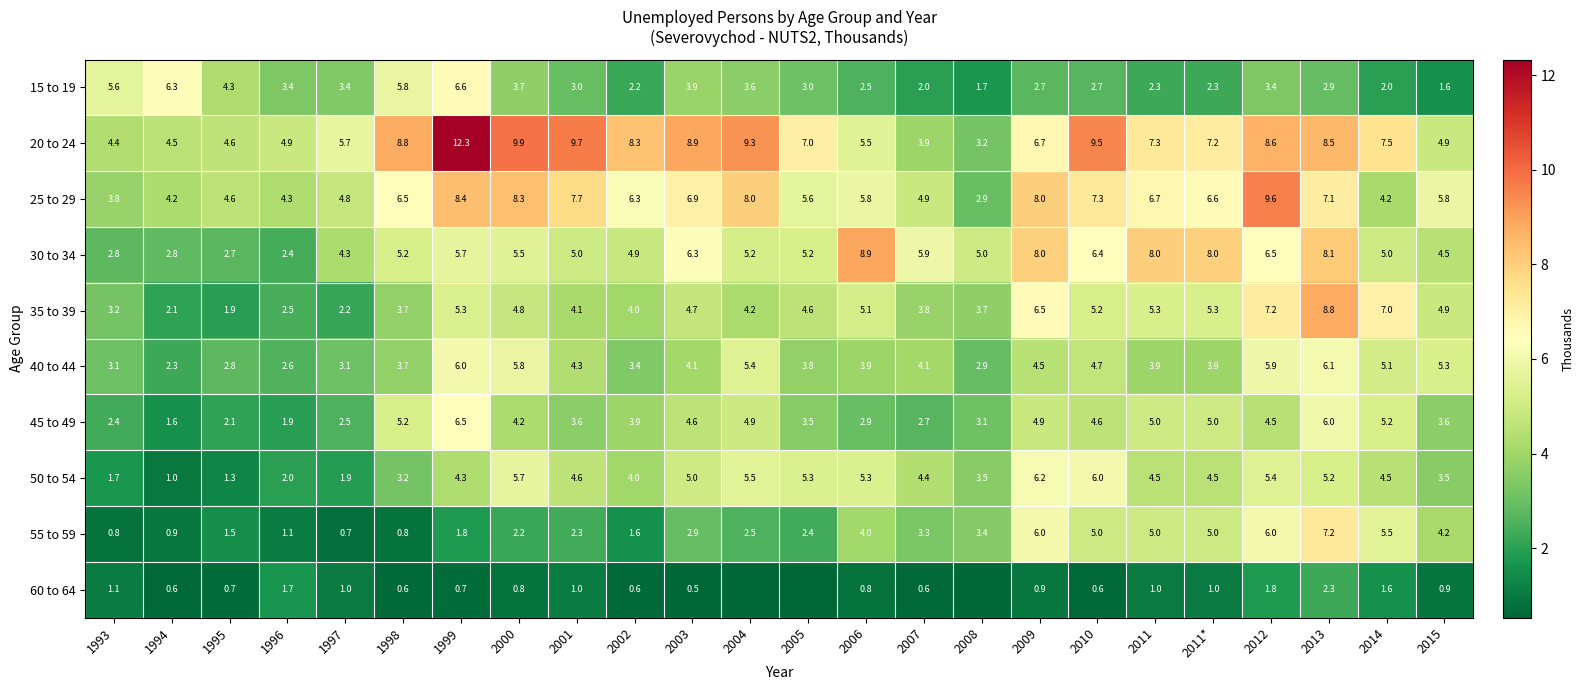

What is the spread (max minus min) of values at 2006?

8.1